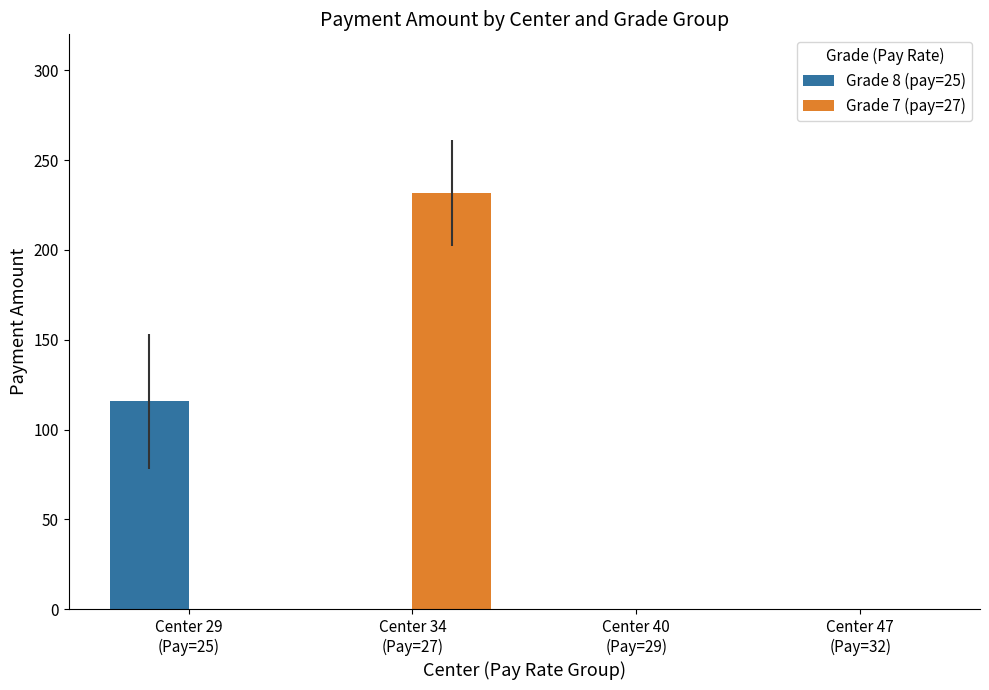

How many values in the Grade 7 (pay=27) series exceed 0?

1